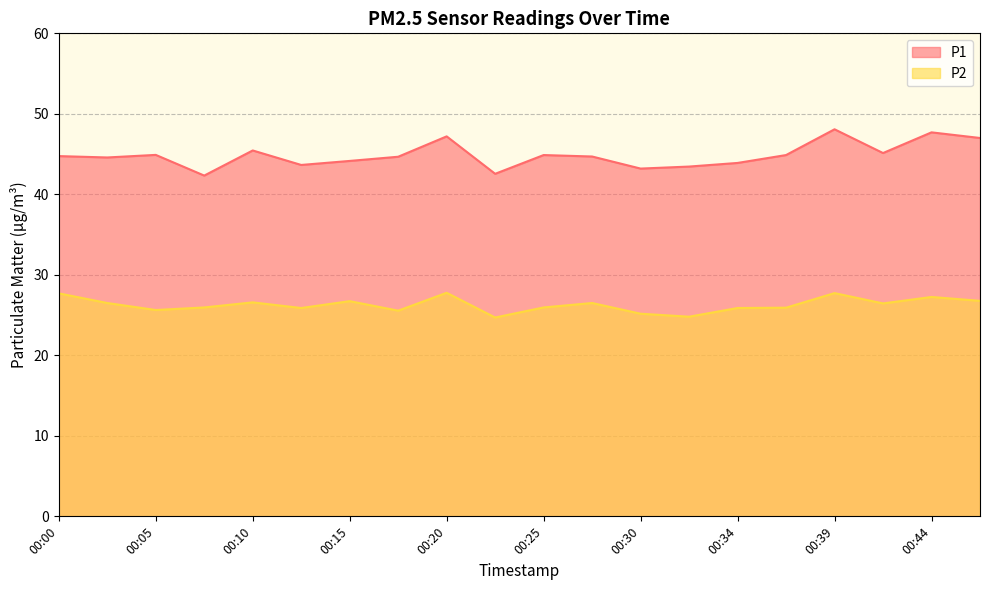

Rank the series by their maximum value, from highest to lowest.

P1, P2